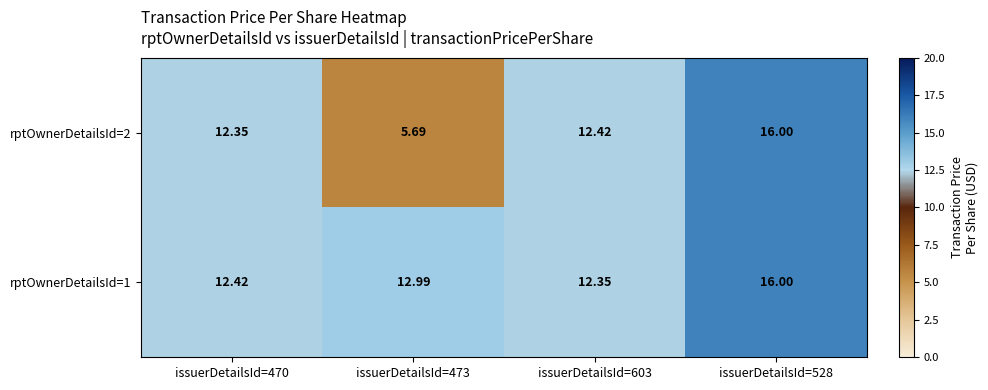

Rank the series by their average value, from lowest to highest.

rptOwnerDetailsId=2, rptOwnerDetailsId=1